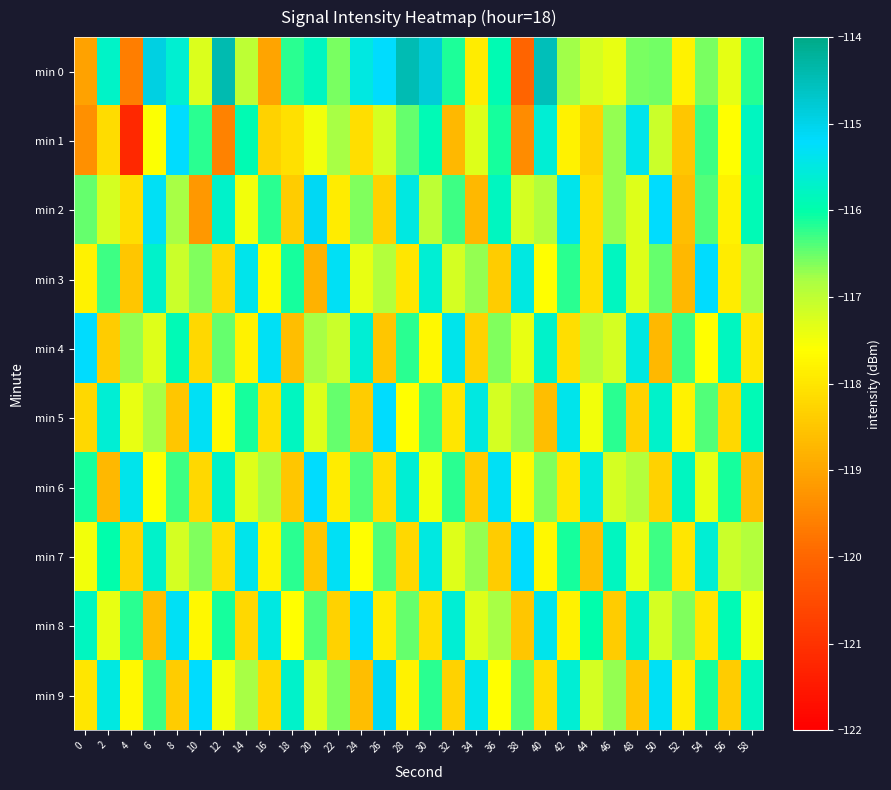

How many data points does each series have?

30